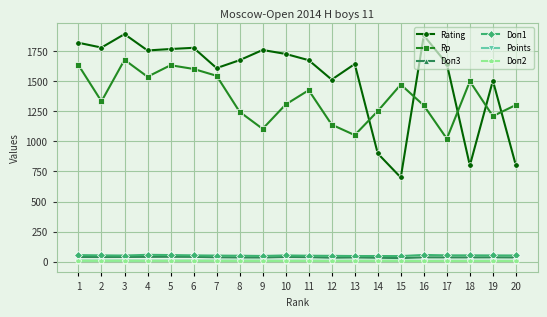

What is the greatest value displayed?

1894.0